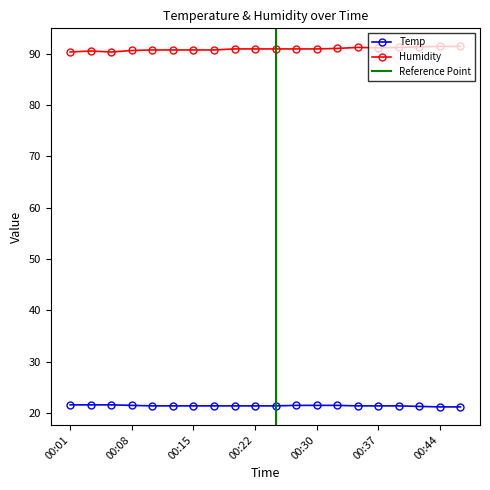

List the labels in order of Humidity value, smallest first.

00:01, 00:05, 00:03, 00:08, 00:10, 00:13, 00:15, 00:18, 00:20, 00:22, 00:25, 00:27, 00:30, 00:32, 00:37, 00:35, 00:39, 00:42, 00:44, 00:47